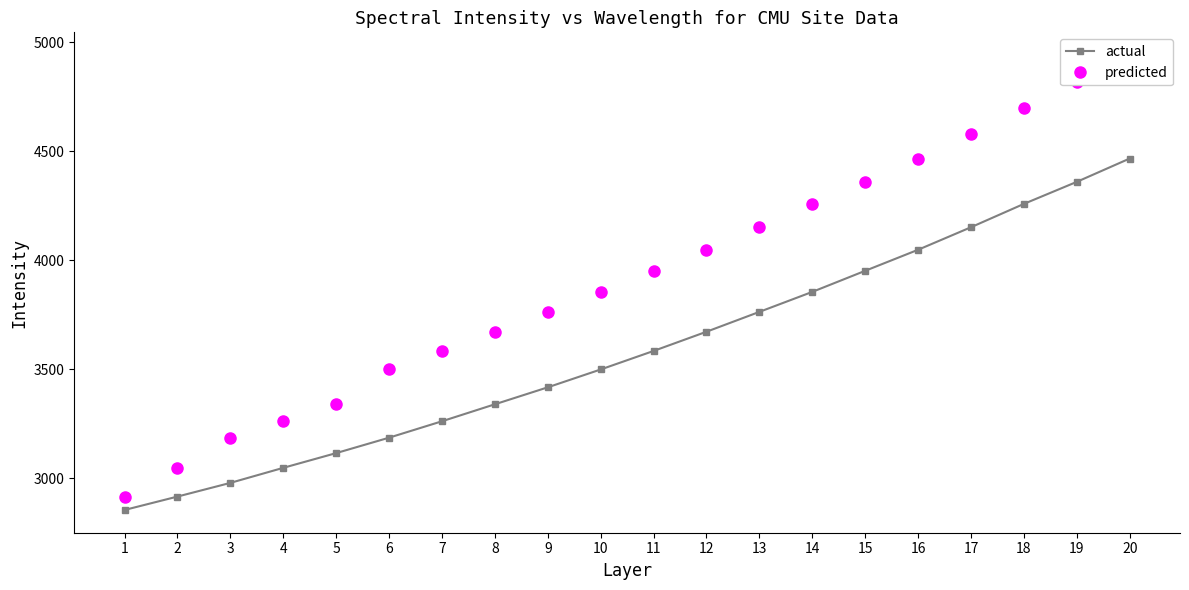

How many distinct data groups are displayed?

2